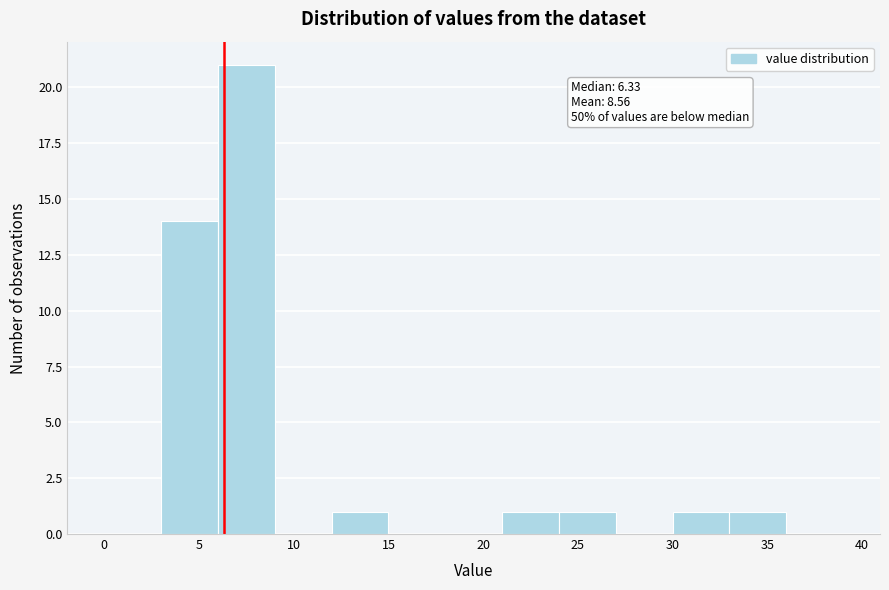

Over which range of the x-axis is the bar tallest?

6 to 9